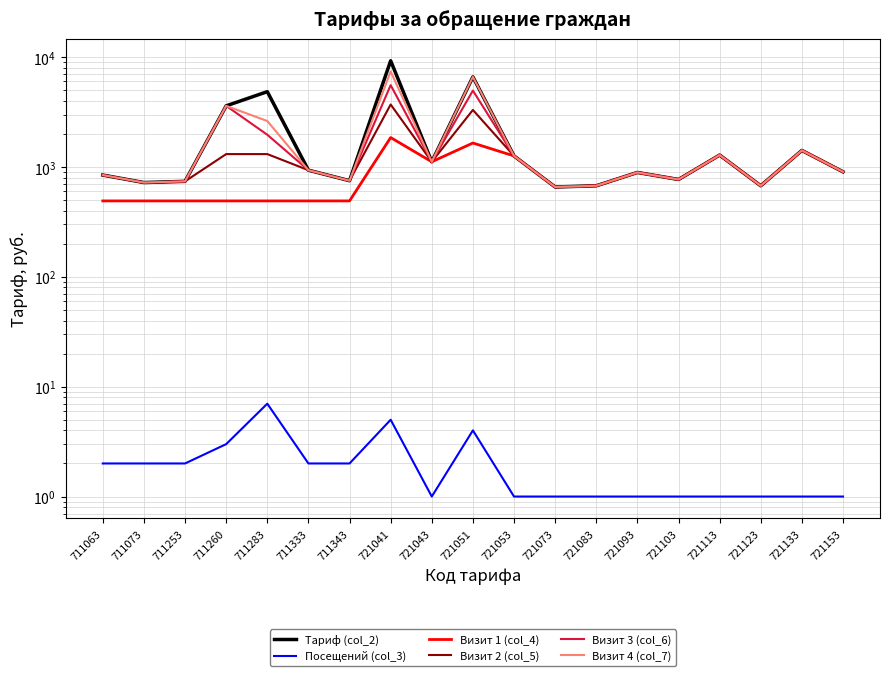

Is this an area chart (filled region under the line)?

No